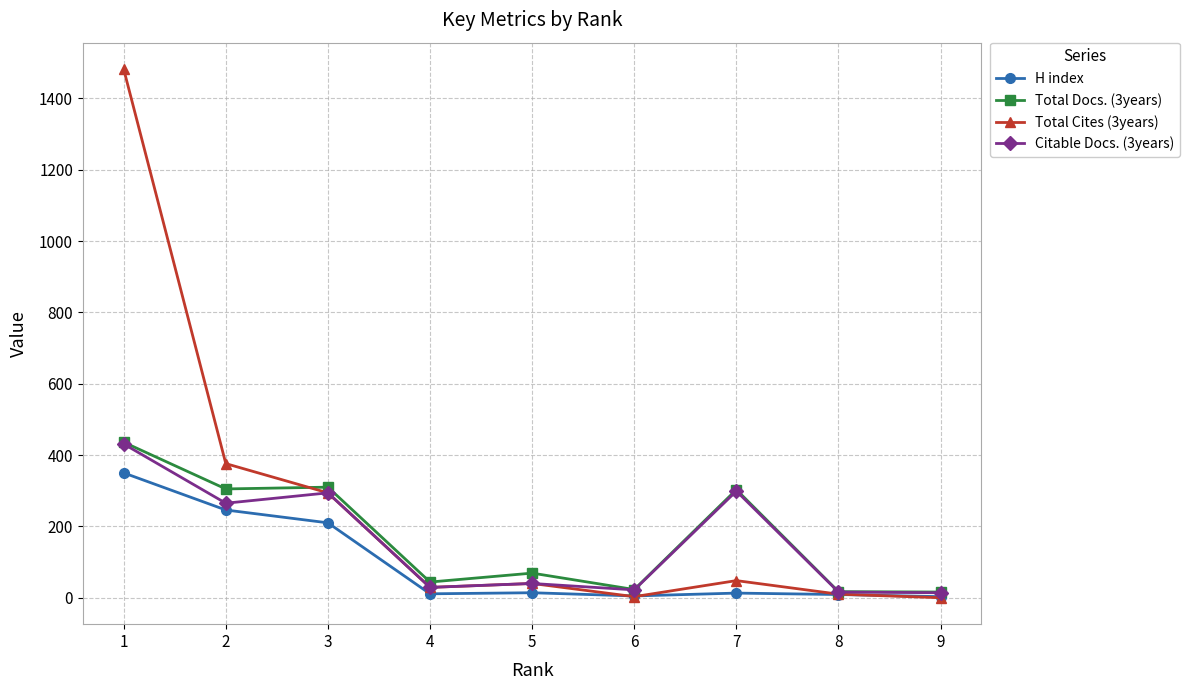

Which series has the widest spread of values?

Total Cites (3years)